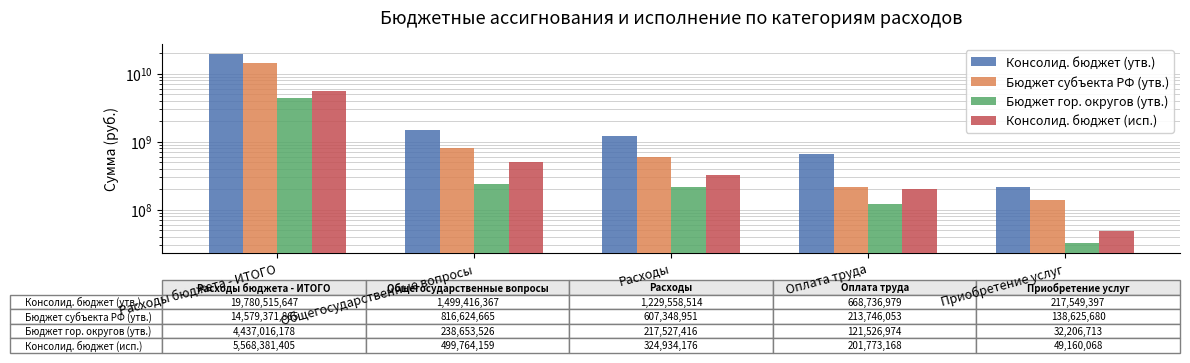

Is the value of Бюджет субъекта РФ (утв.) at Оплата труда greater than the value of Консолид. бюджет (исп.) at Расходы бюджета - ИТОГО?

No